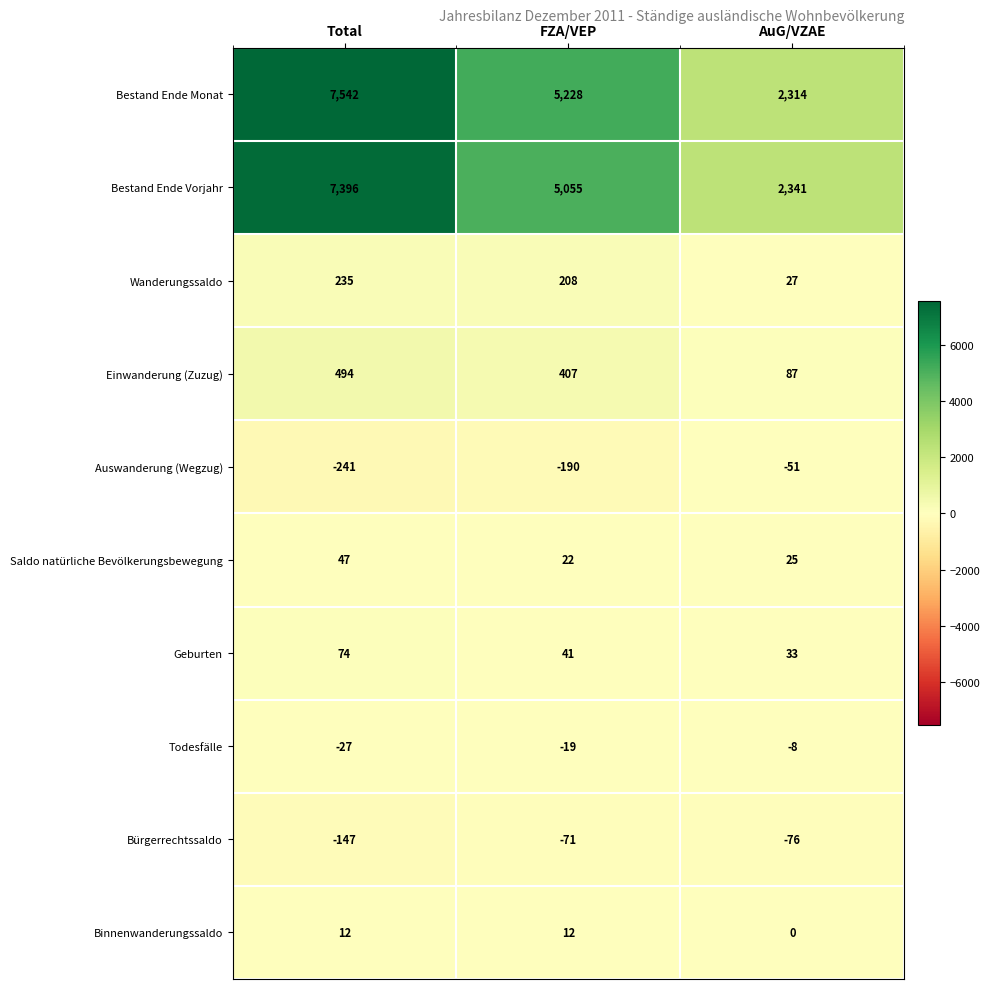

Which series has the widest spread of values?

Bestand Ende Monat